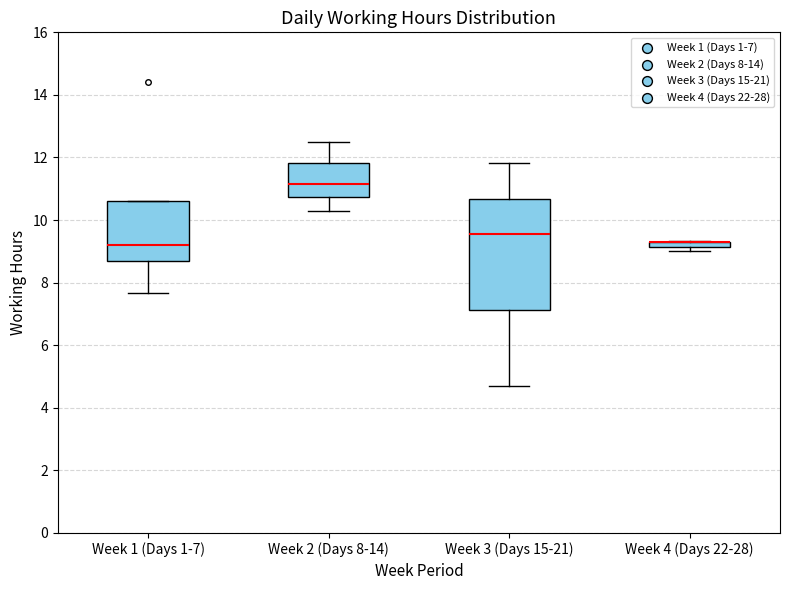

Comparing the boxes themselves (not the whiskers), which one is the tallest?

Week 3 (Days 15-21)